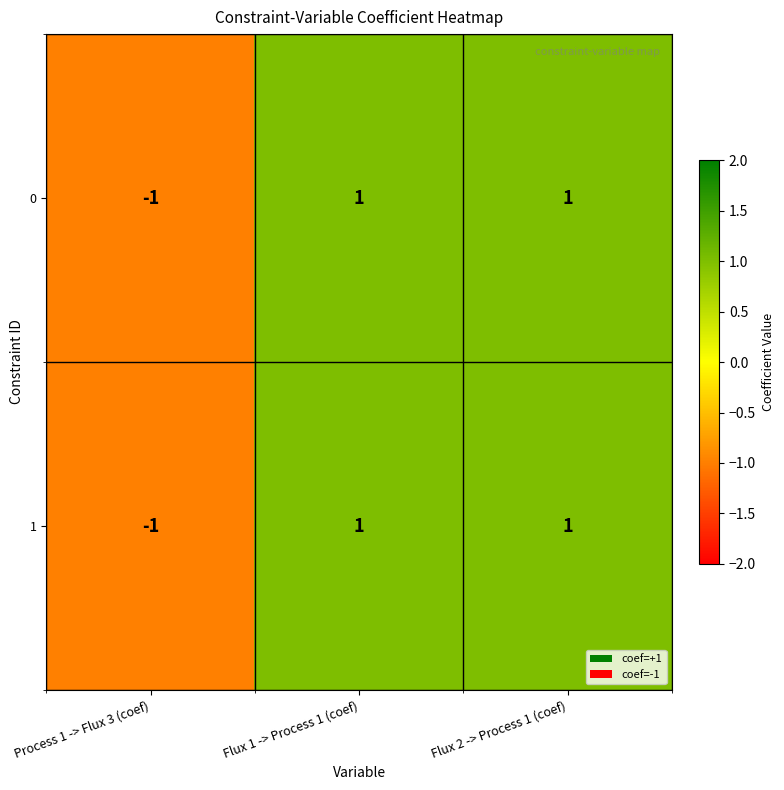

Reading left to right, transcribe all the data shown in this chart.

0: Process 1 -> Flux 3 (coef)=-1	Flux 1 -> Process 1 (coef)=1	Flux 2 -> Process 1 (coef)=1
1: Process 1 -> Flux 3 (coef)=-1	Flux 1 -> Process 1 (coef)=1	Flux 2 -> Process 1 (coef)=1